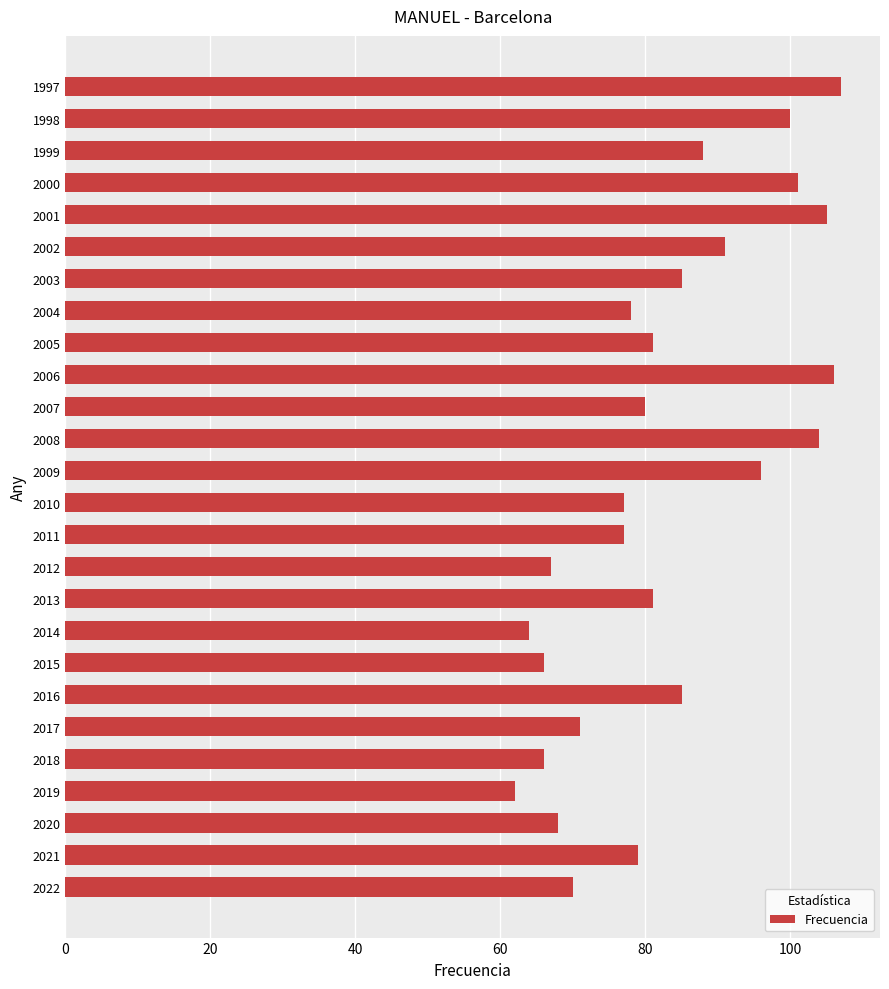

Which label corresponds to the smallest value in the chart?

2019